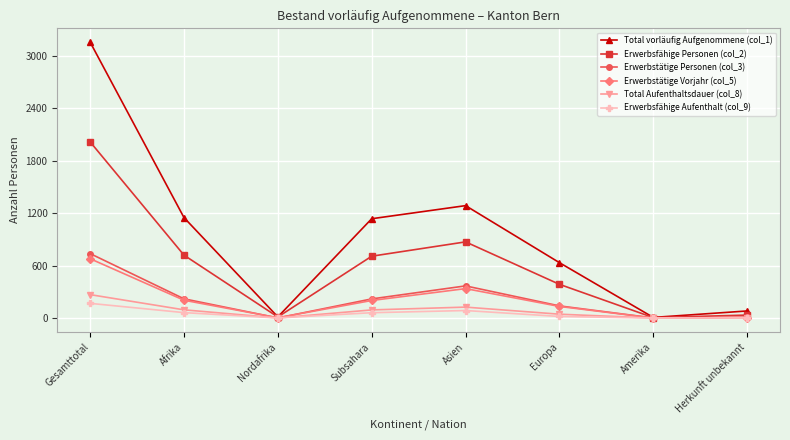

What are all the series names shown in the legend?

Total vorläufig Aufgenommene (col_1), Erwerbsfähige Personen (col_2), Erwerbstätige Personen (col_3), Erwerbstätige Vorjahr (col_5), Total Aufenthaltsdauer (col_8), Erwerbsfähige Aufenthalt (col_9)